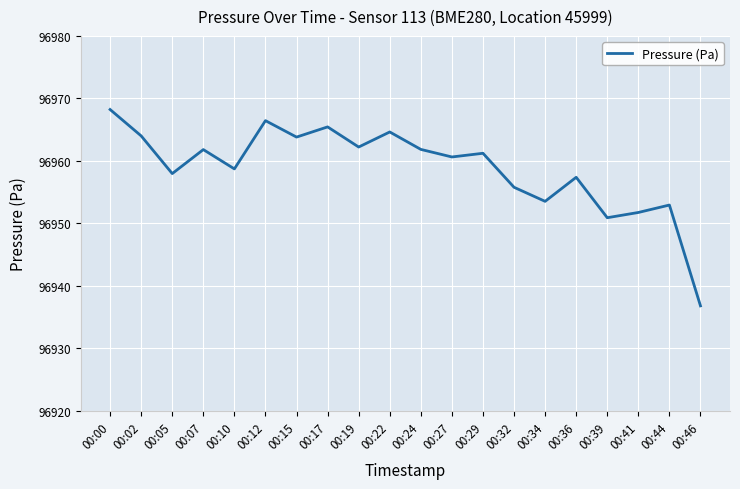

True or false: the data shows 96963.8 at 00:15.

True